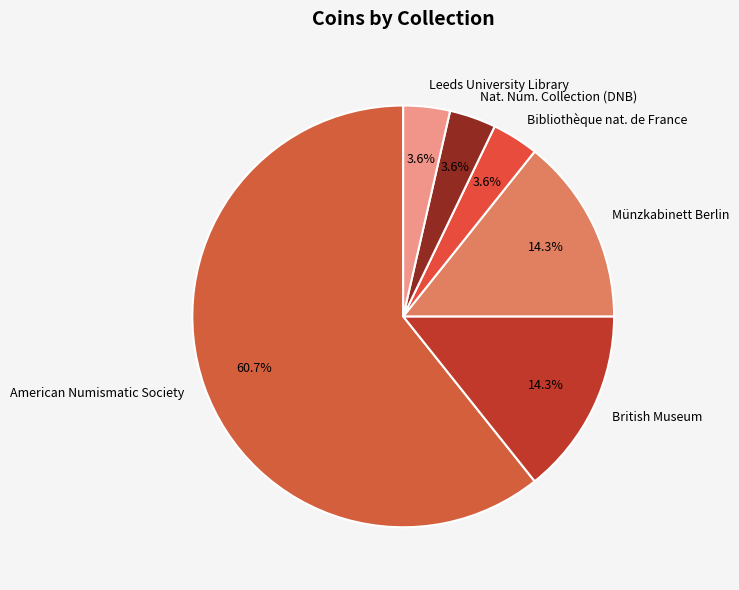

What portion of the pie excludes British Museum?

85.7%